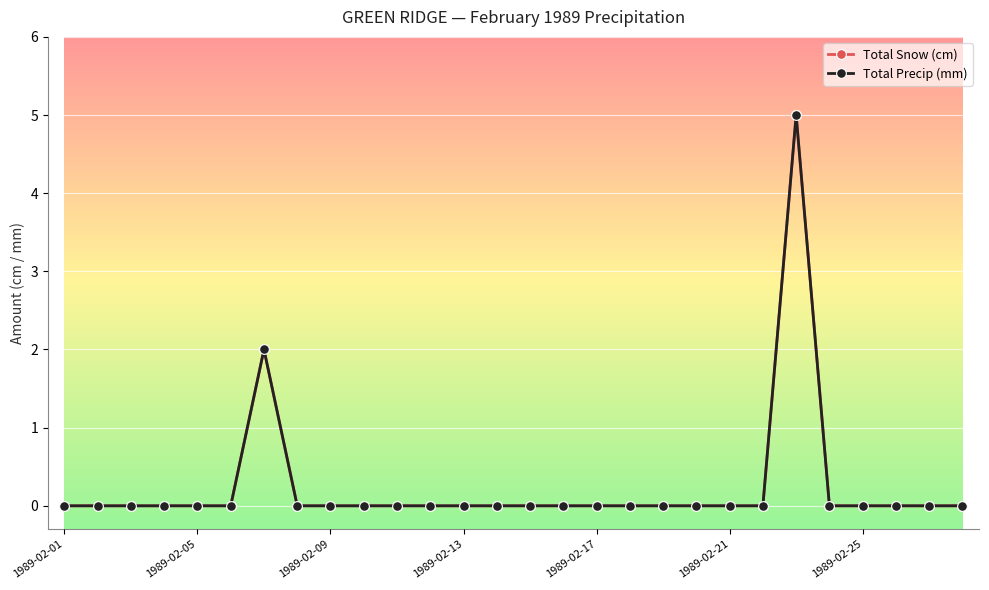

Does the chart have visible grid lines?

Yes